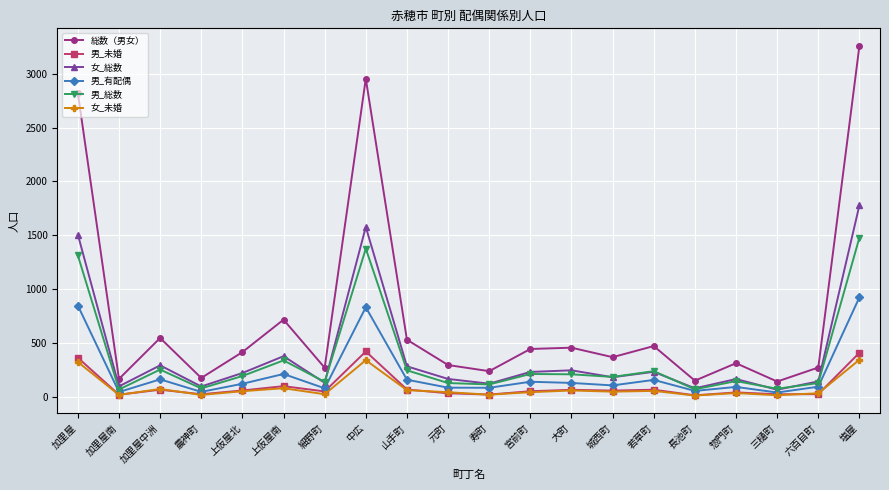

What position from the right is 塩屋?

1